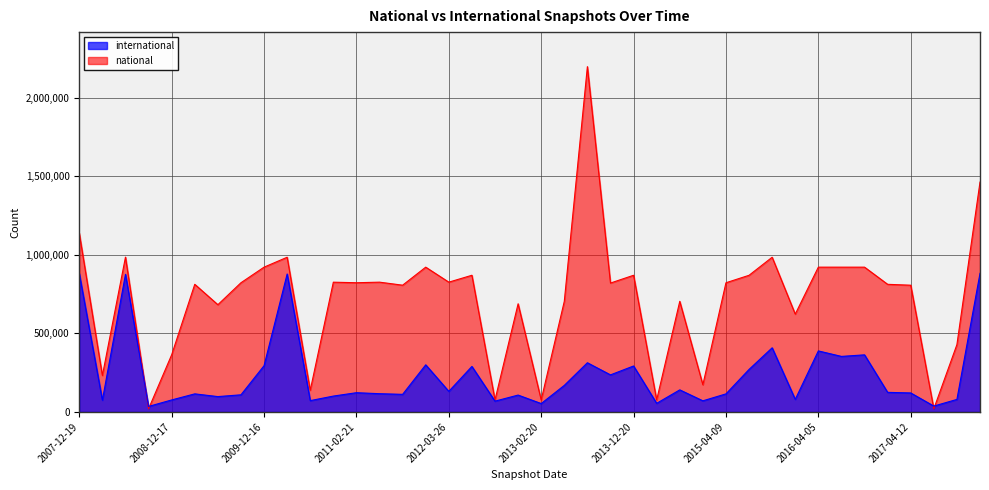

What is the label of the 31st point from the right?

2010-04-01